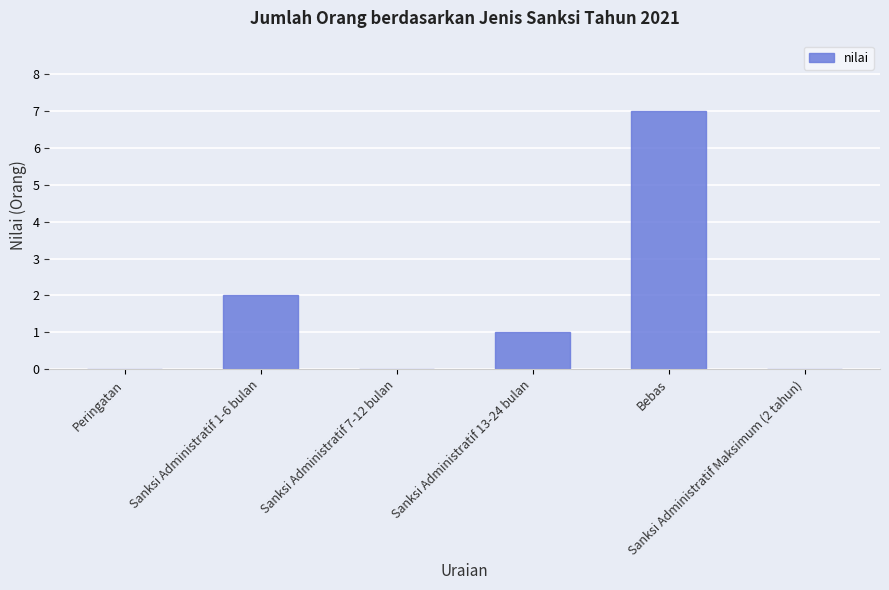

What is the maximum value shown in the chart?

7